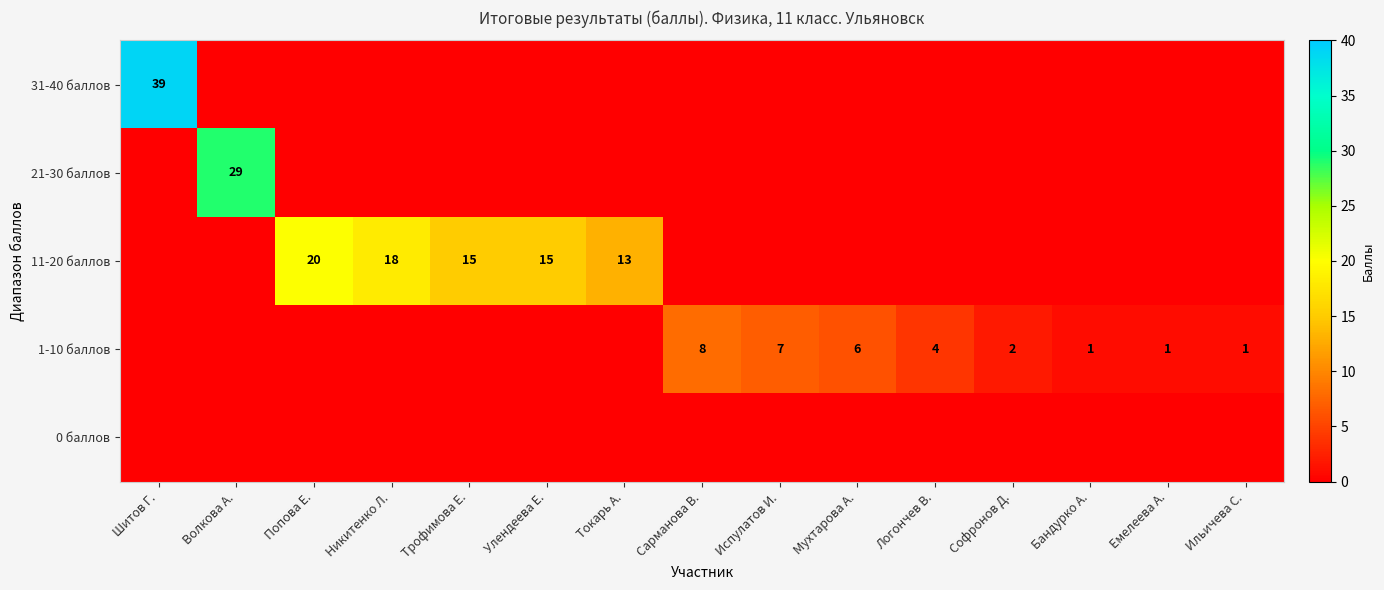

What is the sum of all 11-20 баллов values?

81